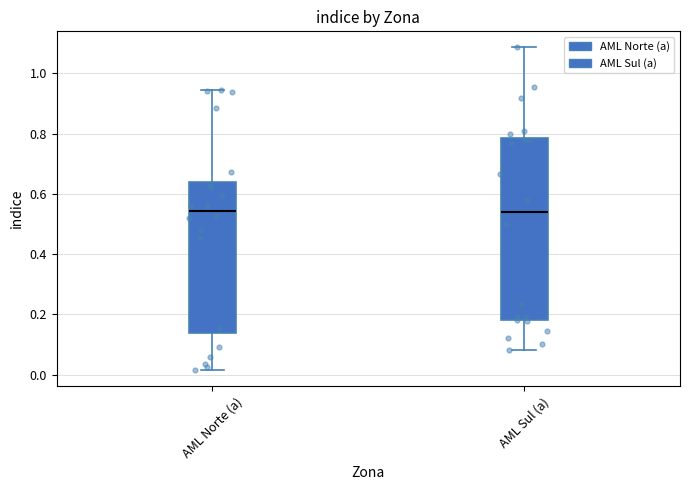

Reading left to right, transcribe this box plot: for each box, give where its median line is, the range the box spans, and where its two whiskers end, as read against the y-axis. The values are not printed on the chart, so give them approximately, as read against the axis.

AML Norte (a): median 0.54, box 0.14 to 0.64, whiskers 0.02 to 0.94
AML Sul (a): median 0.54, box 0.18 to 0.78, whiskers 0.08 to 1.08